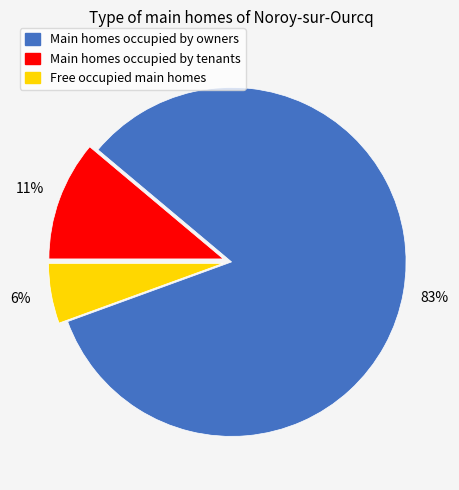

Is there a majority slice in this chart?

Yes